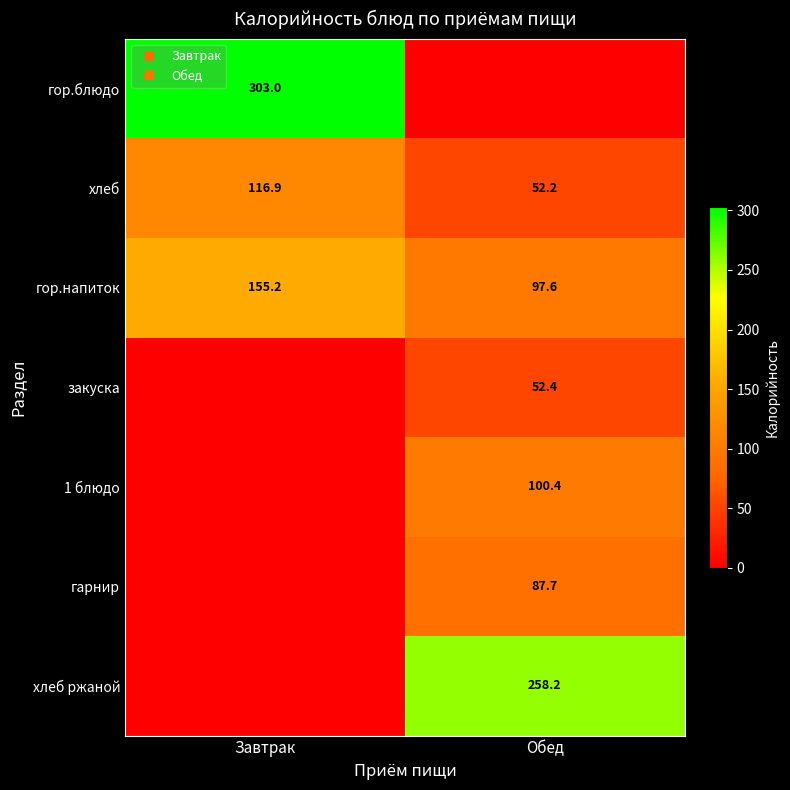

At which label is 1 блюдо closest to 50?

Завтрак